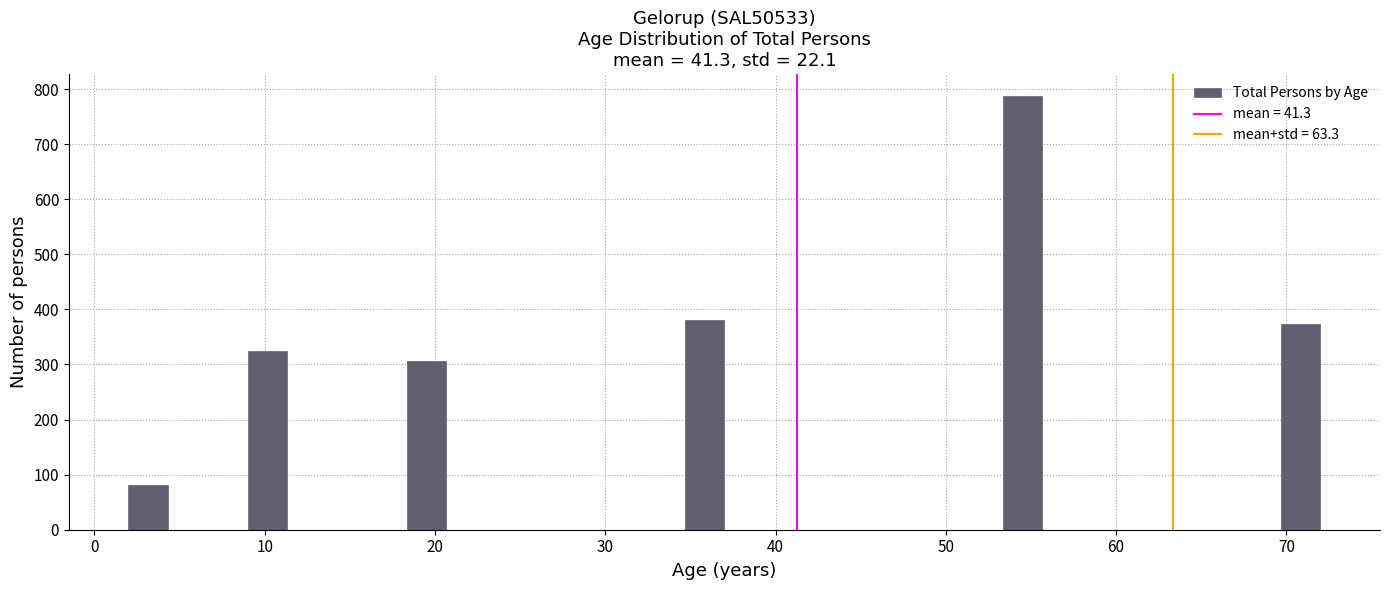

Read against the x-axis, roughly where is the centre of the tallest bar?

55